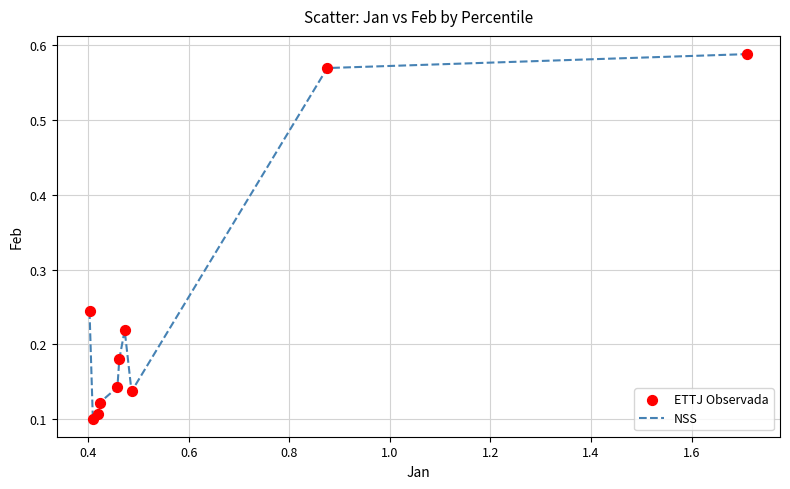

What is the difference between the maximum and minimum values?

0.5